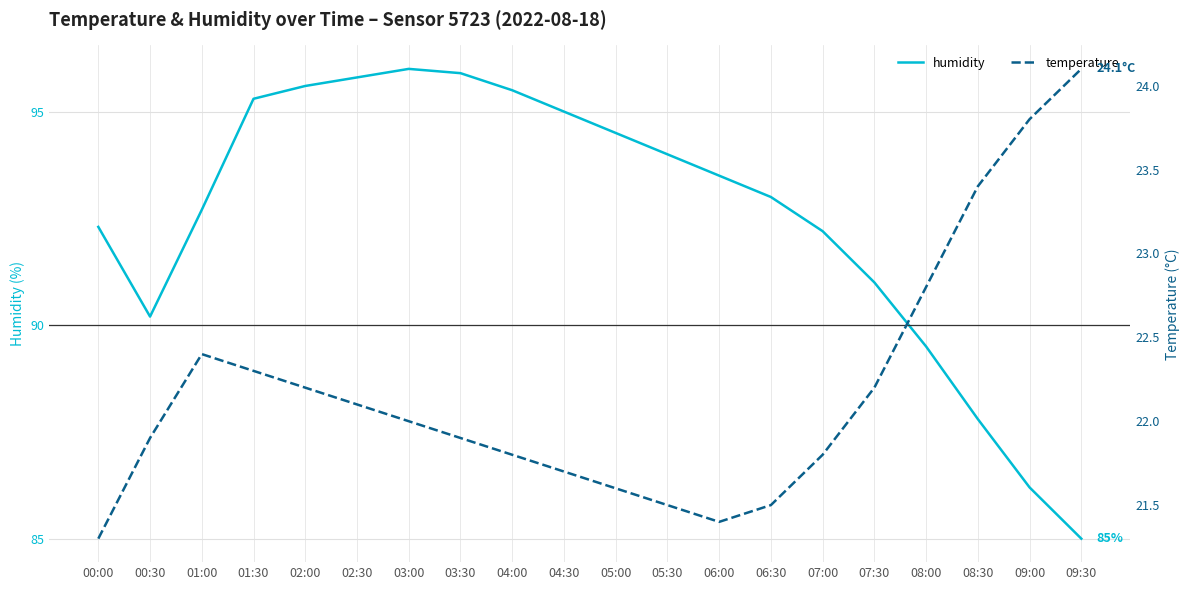

At which category does temperature reach its first local valley?

06:00